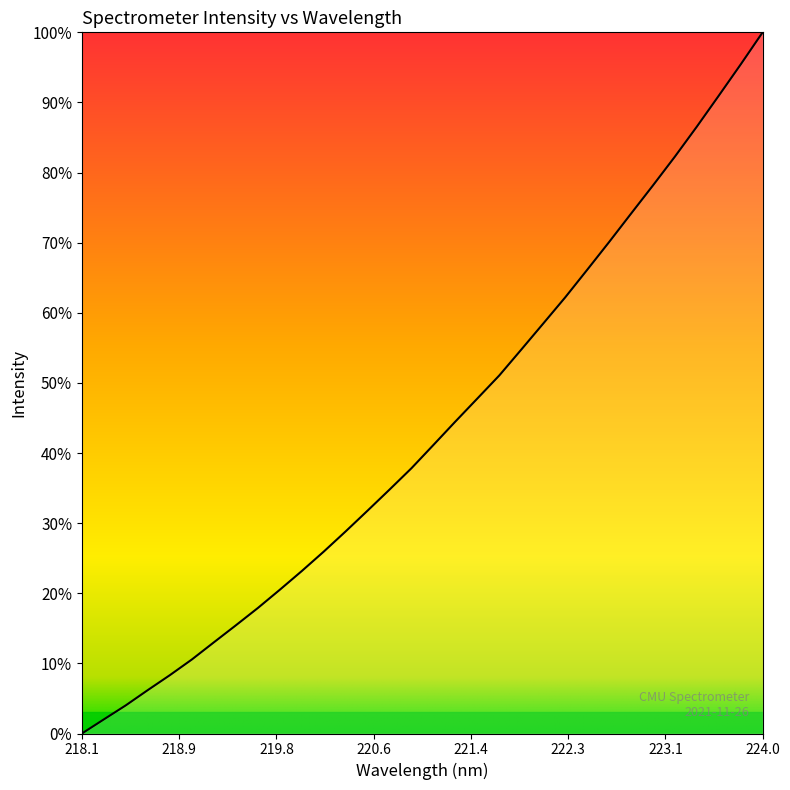

Reading left to right, what are all the values shown in this chart?

0.0	2.0	4.0	6.2	8.3	10.6	13.0	15.4	17.9	20.5	23.2	25.9	28.8	31.8	34.8	37.8	41.2	44.5	47.8	51.1	54.8	58.5	62.2	66.1	70.1	74.1	78.2	82.3	86.5	91.0	95.4	100.0